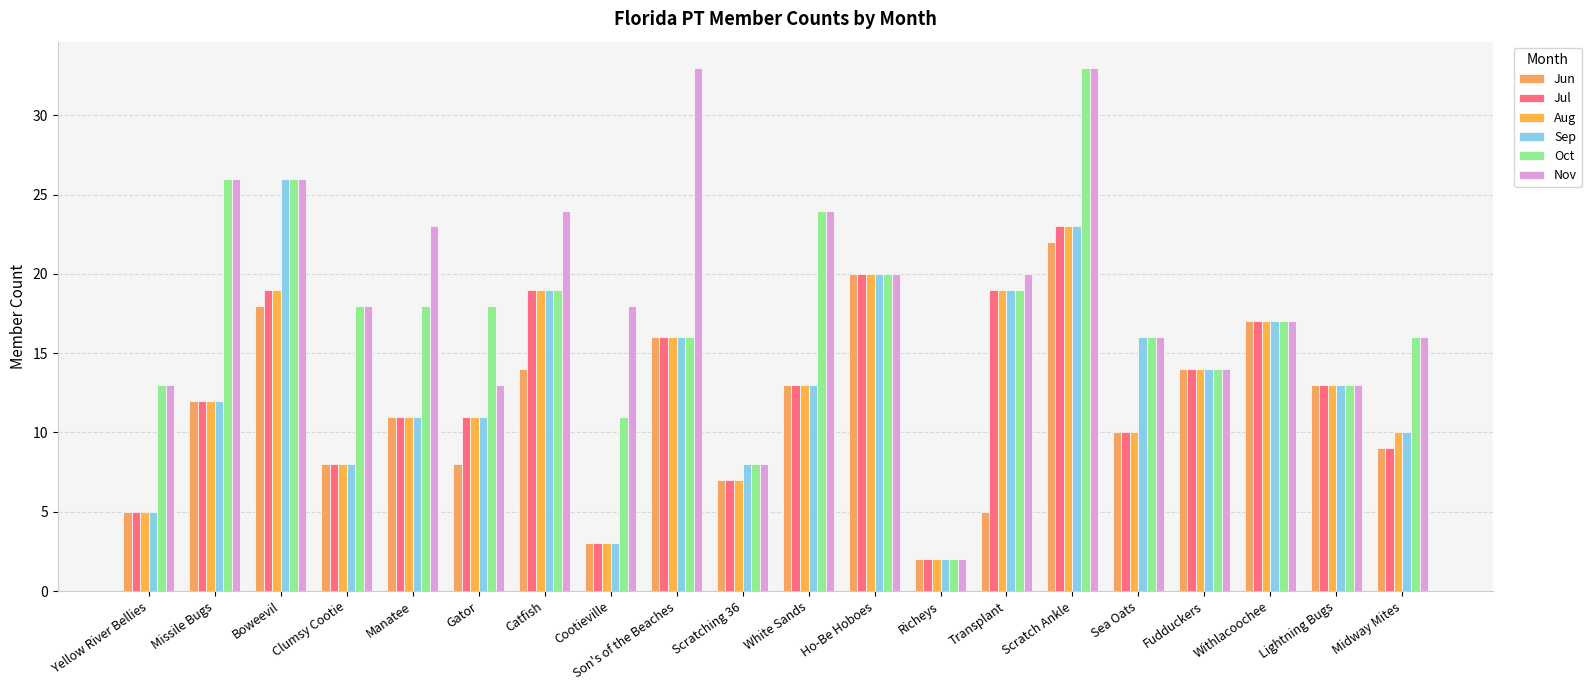

At which category is the sum across all series the highest?

Scratch Ankle